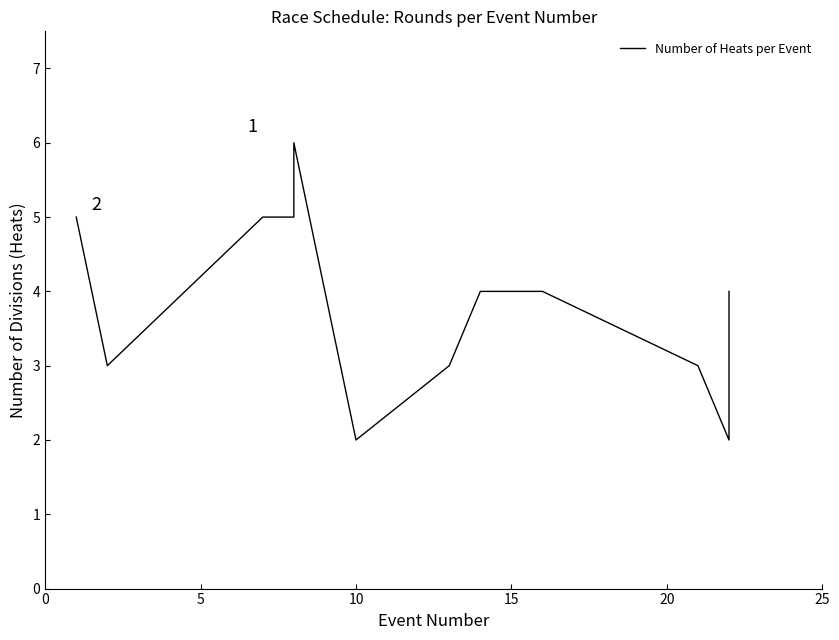

True or false: the data shows 3 at 10.

False